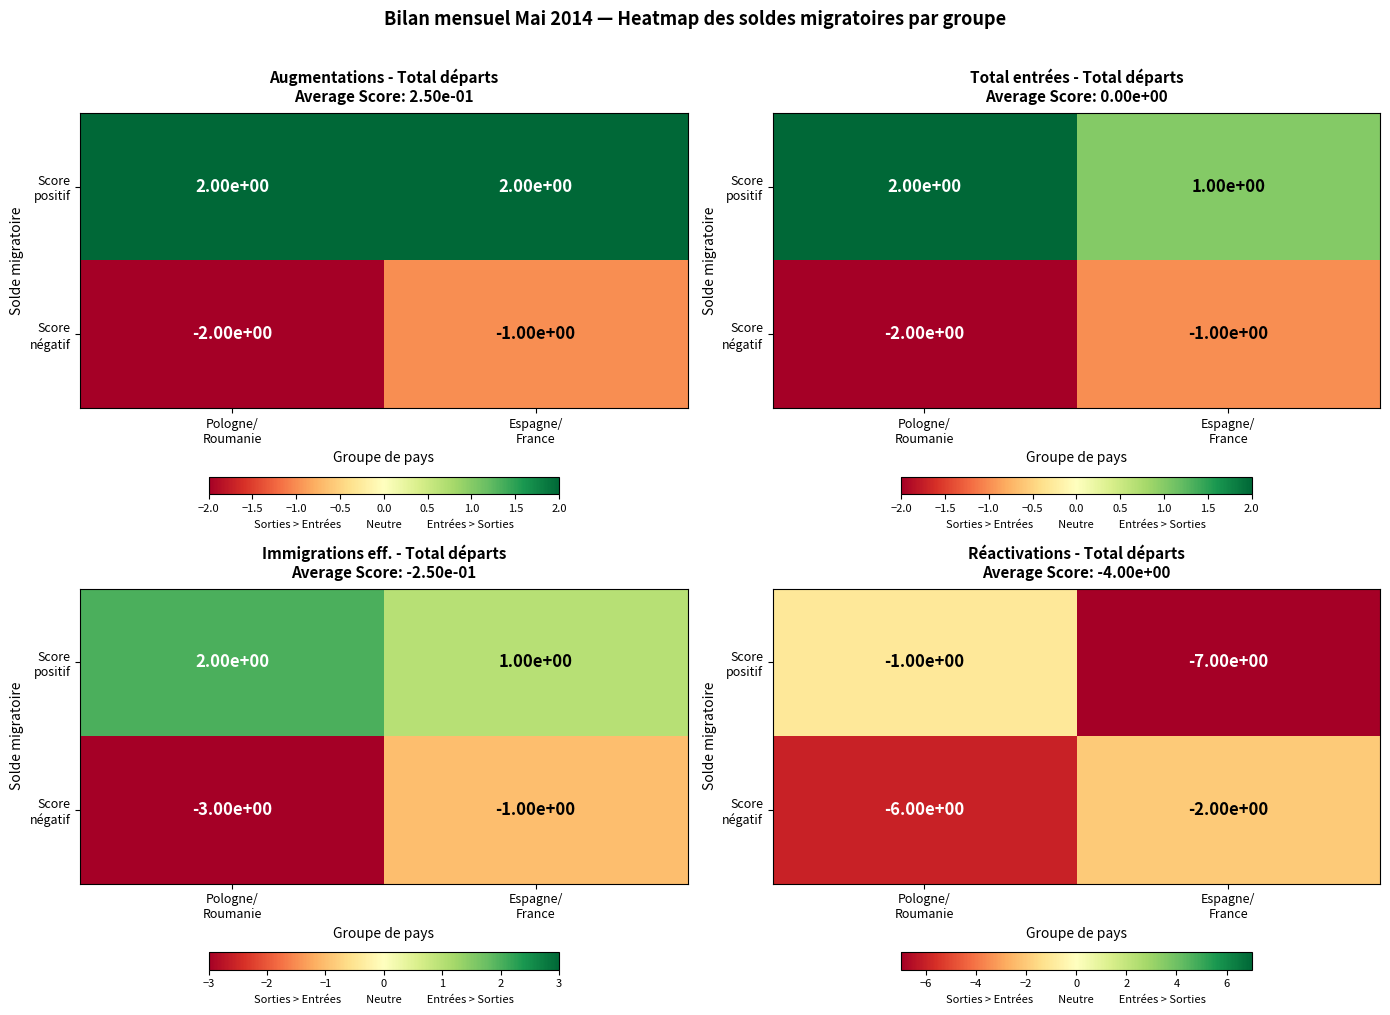

The value of Score négatif at Espagne/ France is -3. True or false?

False